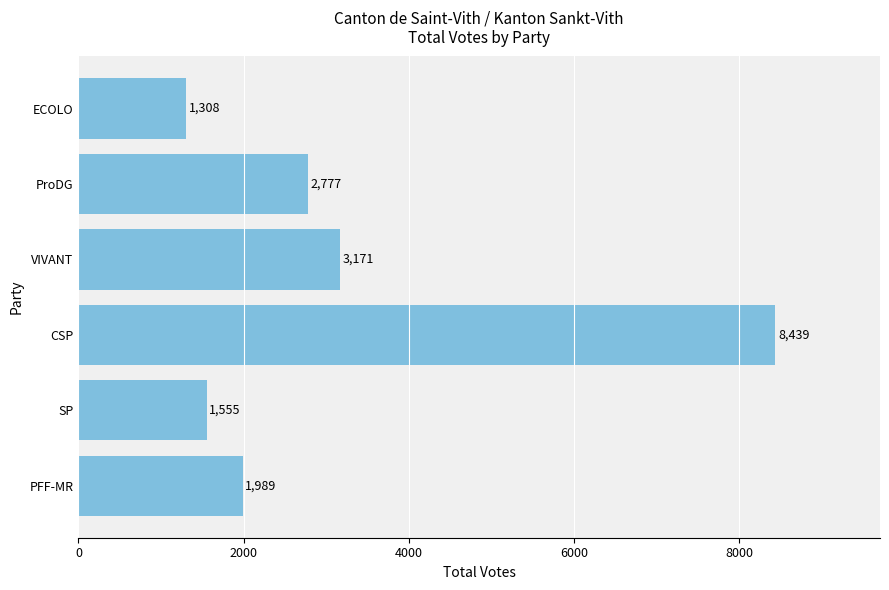

Is it true that the value at CSP is 12644?

False